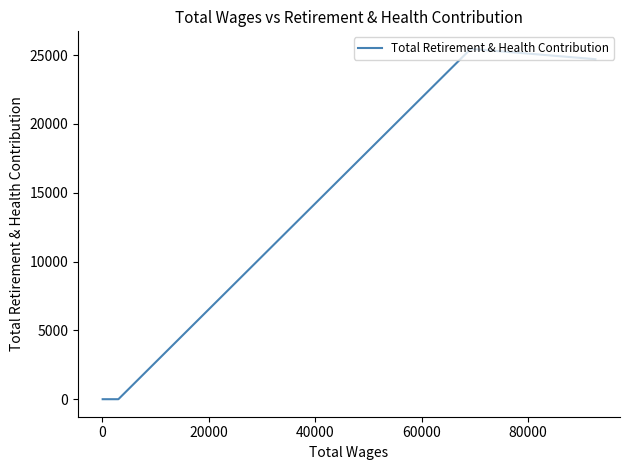

What is the difference between the maximum and minimum values?

25450